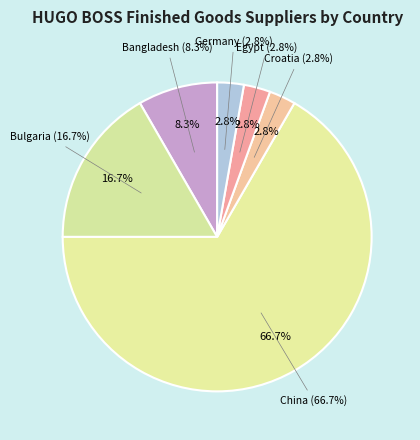

What is the change in value from Bulgaria to Egypt?

-5